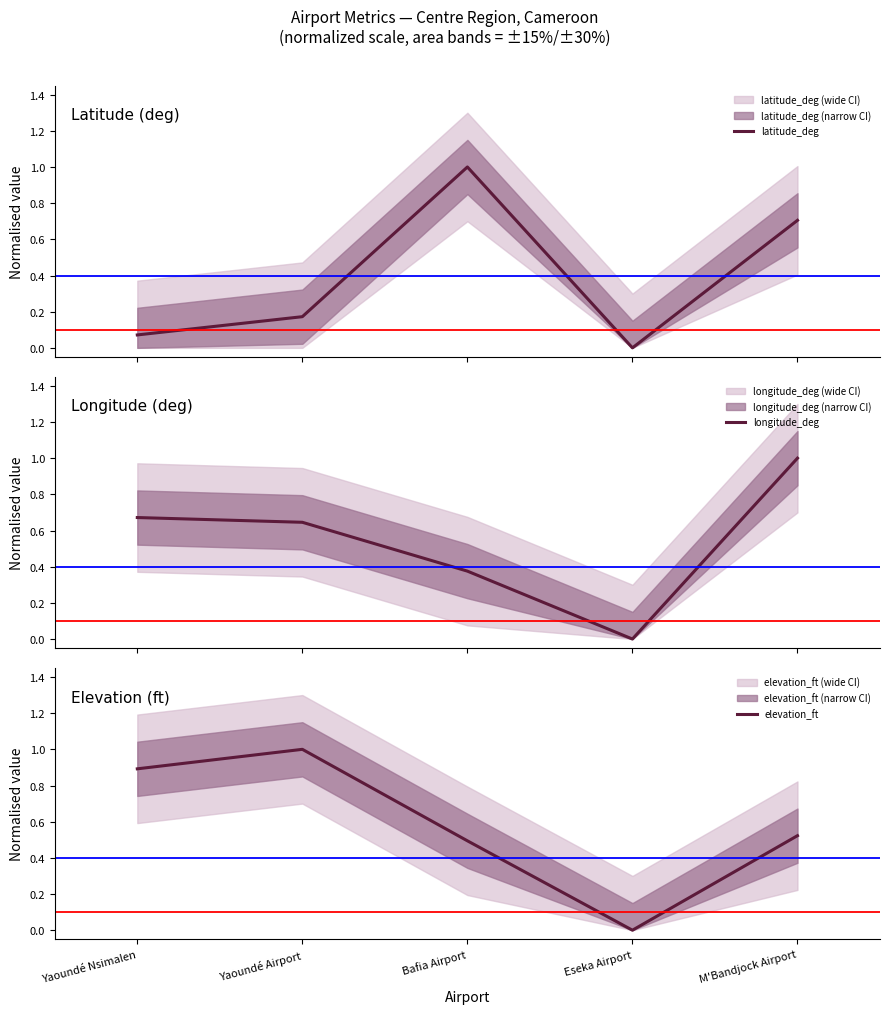

Rank the series by their average value, from lowest to highest.

latitude_deg, longitude_deg, elevation_ft